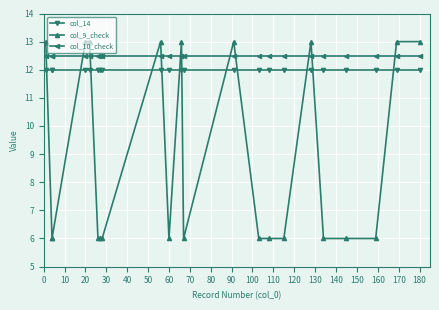

True or false: col_14 and col_10_check intersect in this chart.

False